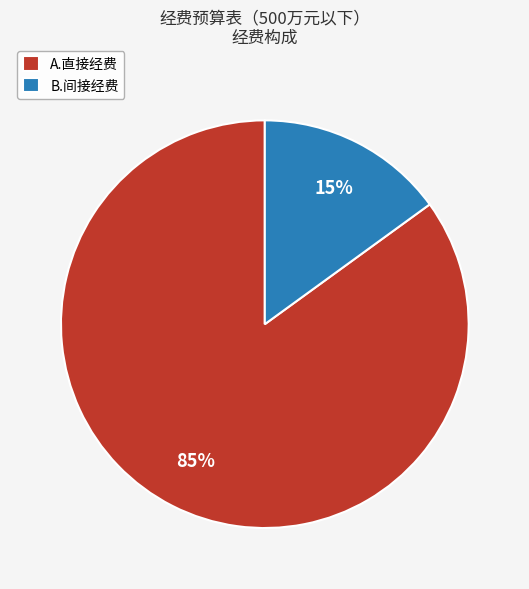

What percentage is the A.直接经费 slice, to the nearest percent?

85%